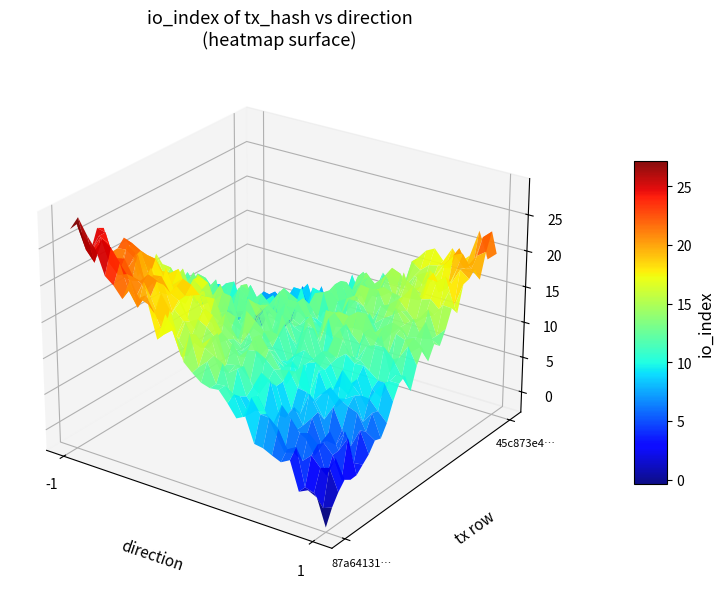

Rank the series at io_index from lowest to highest value.

45c873e4, 87a64131